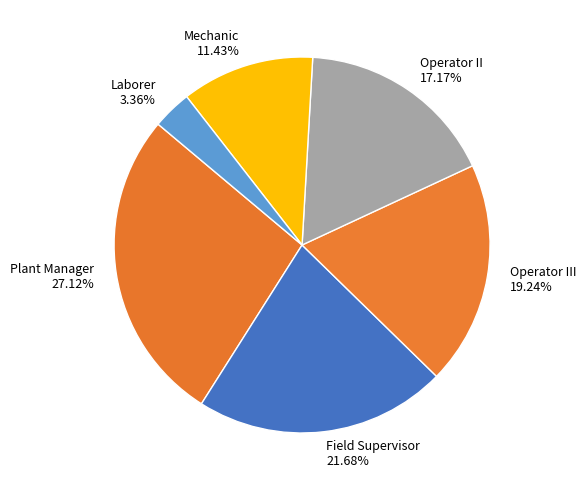

Do Operator II 17.17% and Laborer 3.36% together represent more than half of the pie?

No